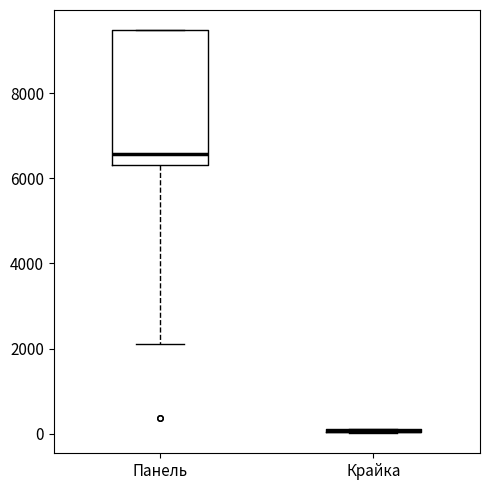

Where is the upper edge of the box for Крайка on the y-axis? The values are not printed on the chart, so give them approximately, as read against the axis.

200